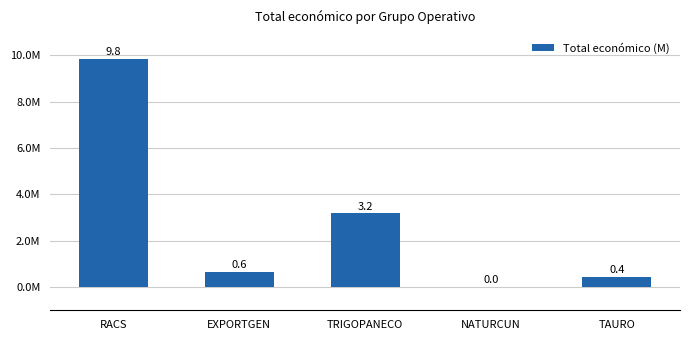

What is the sum of the values at EXPORTGEN and RACS?

10492749